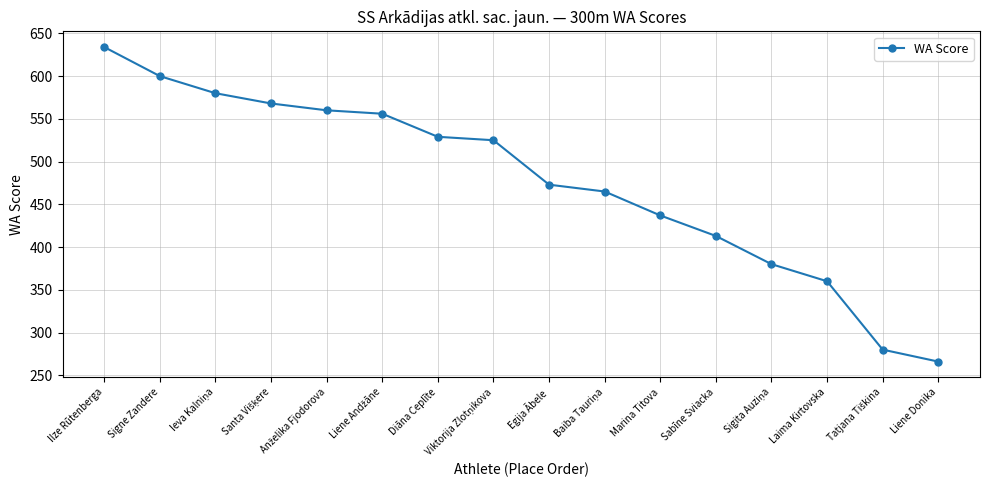

What is the value of the 8th point from the left?

525